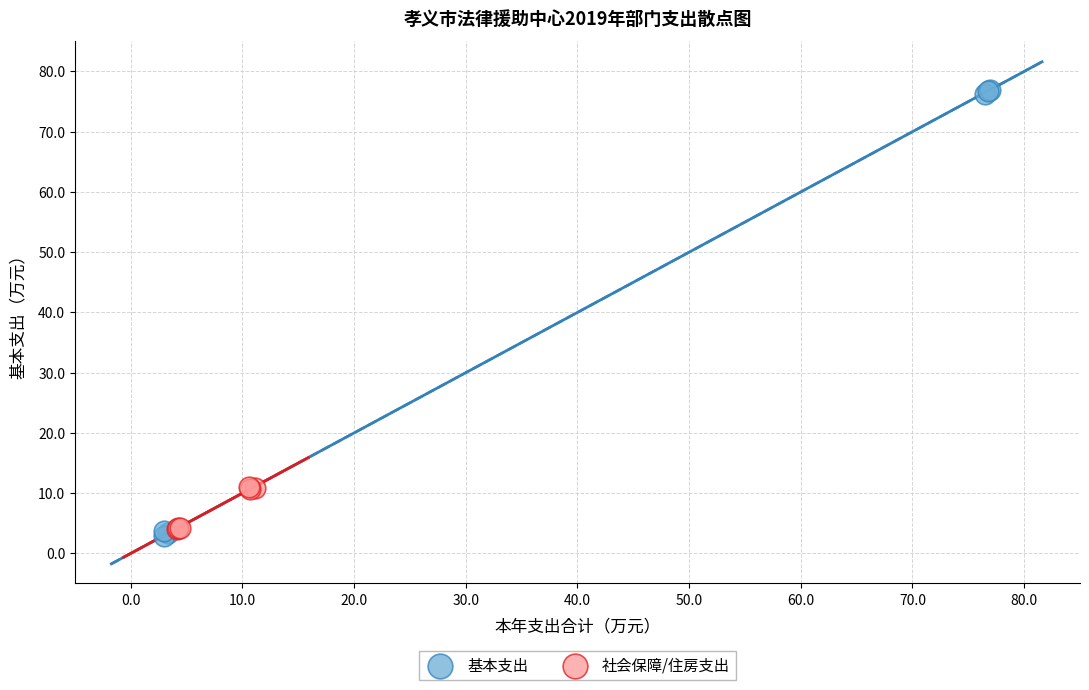

Which series has the widest spread of Y values?

基本支出